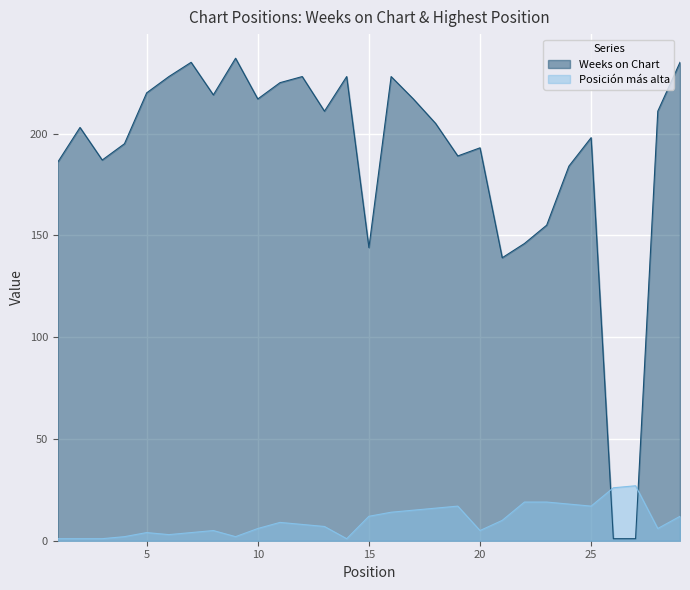

Reading left to right, extract all data points from this chart.

Weeks on Chart: 1=186	2=203	3=187	4=195	5=220	6=228	7=235	8=219	9=237	10=217	11=225	12=228	13=211	14=228	15=144	16=228	17=217	18=205	19=189	20=193	21=139	22=146	23=155	24=184	25=198	26=1	27=1	28=211	29=235
Posición más alta: 1=1	2=1	3=1	4=2	5=4	6=3	7=4	8=5	9=2	10=6	11=9	12=8	13=7	14=1	15=12	16=14	17=15	18=16	19=17	20=5	21=10	22=19	23=19	24=18	25=17	26=26	27=27	28=6	29=12